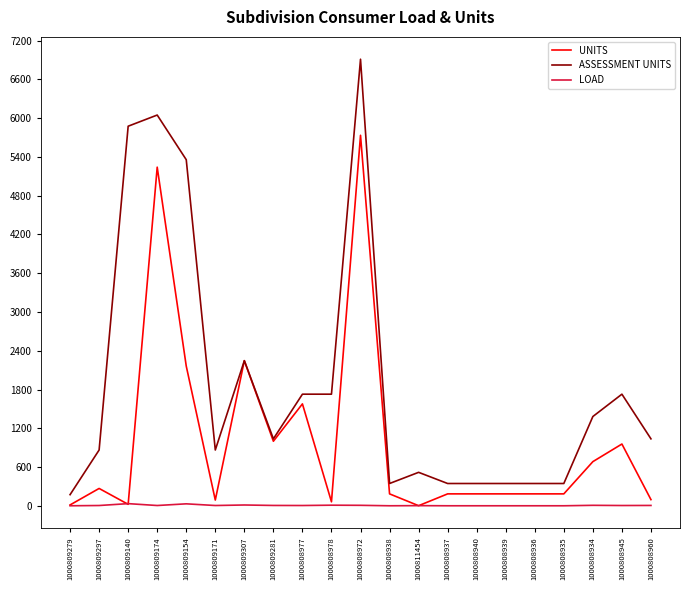

True or false: LOAD and ASSESSMENT UNITS cross at least once.

False